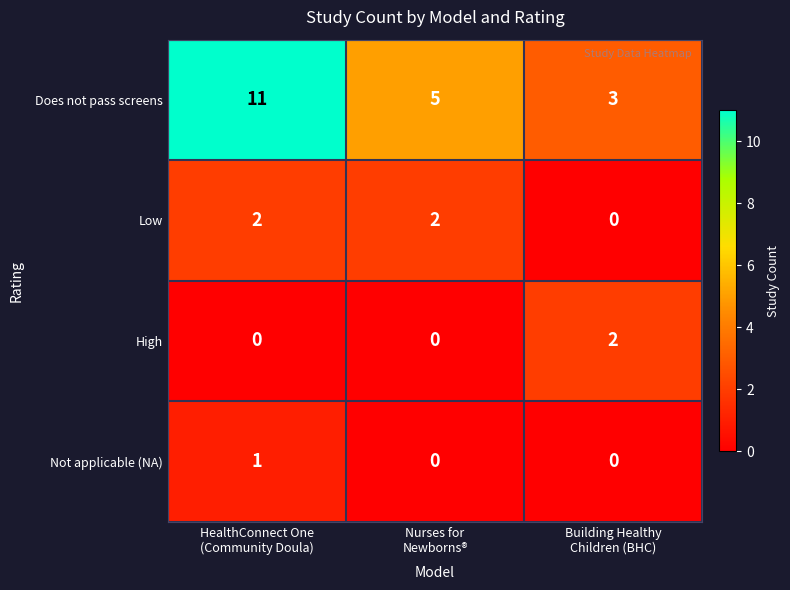

Which series has the largest total across all categories?

Does not pass screens